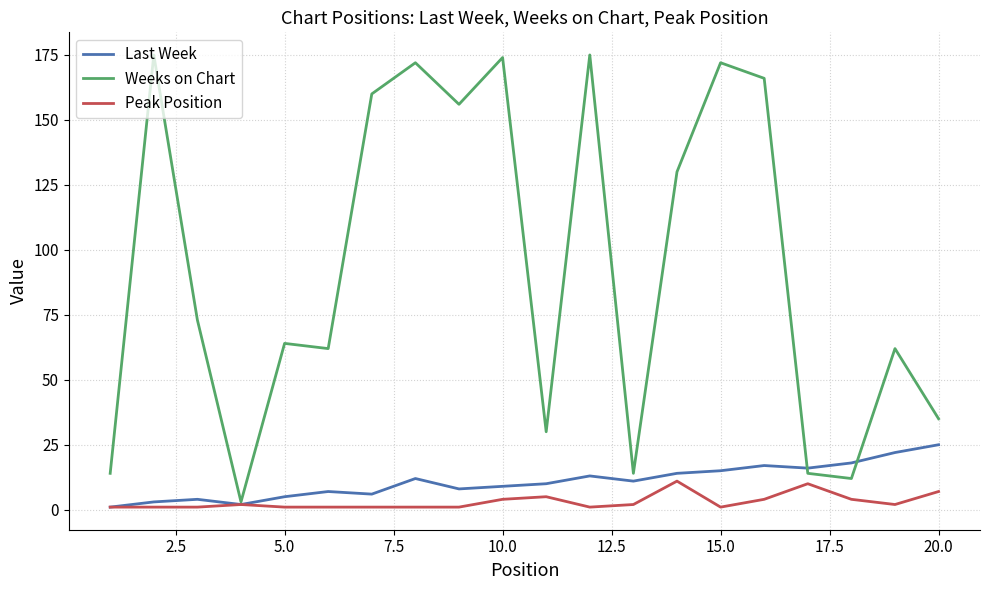

What is the highest value of the Weeks on Chart series?

175